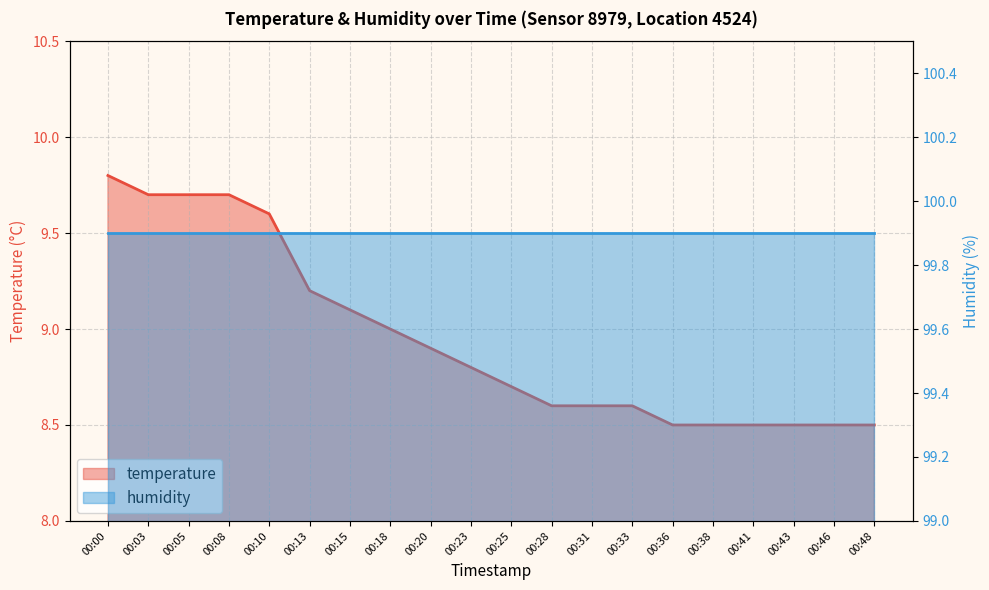

What is the sum of the values at 00:15 and 00:08?

18.8